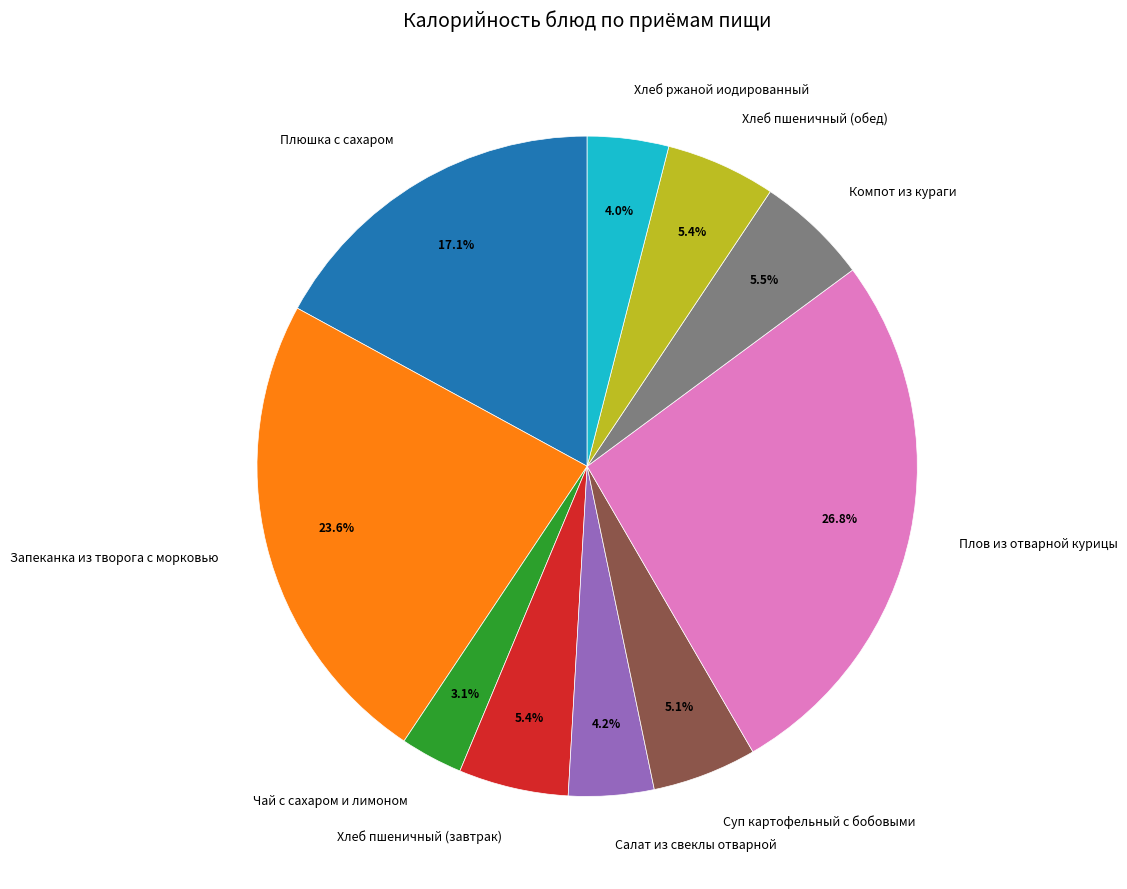

Which slice is the smallest?

Чай с сахаром и лимоном